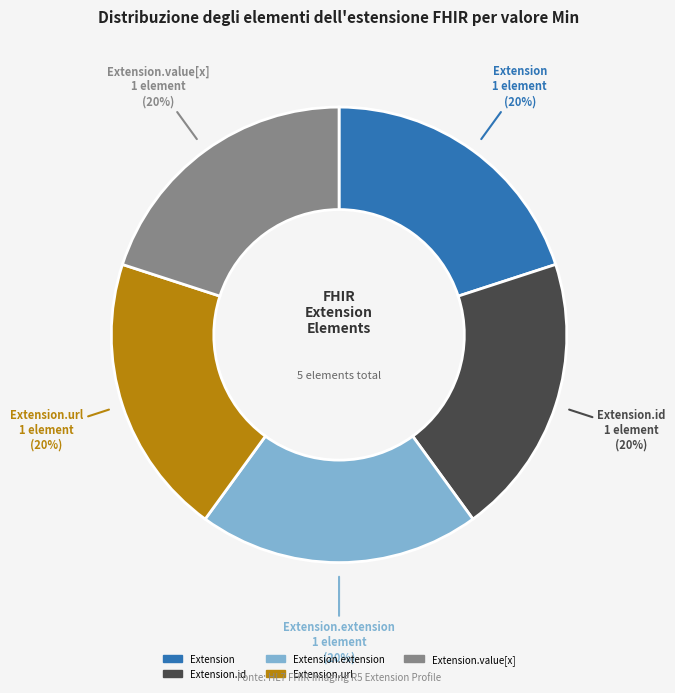

To the nearest percent, what percentage of the pie is Extension.url 1 element (20%)?

20%